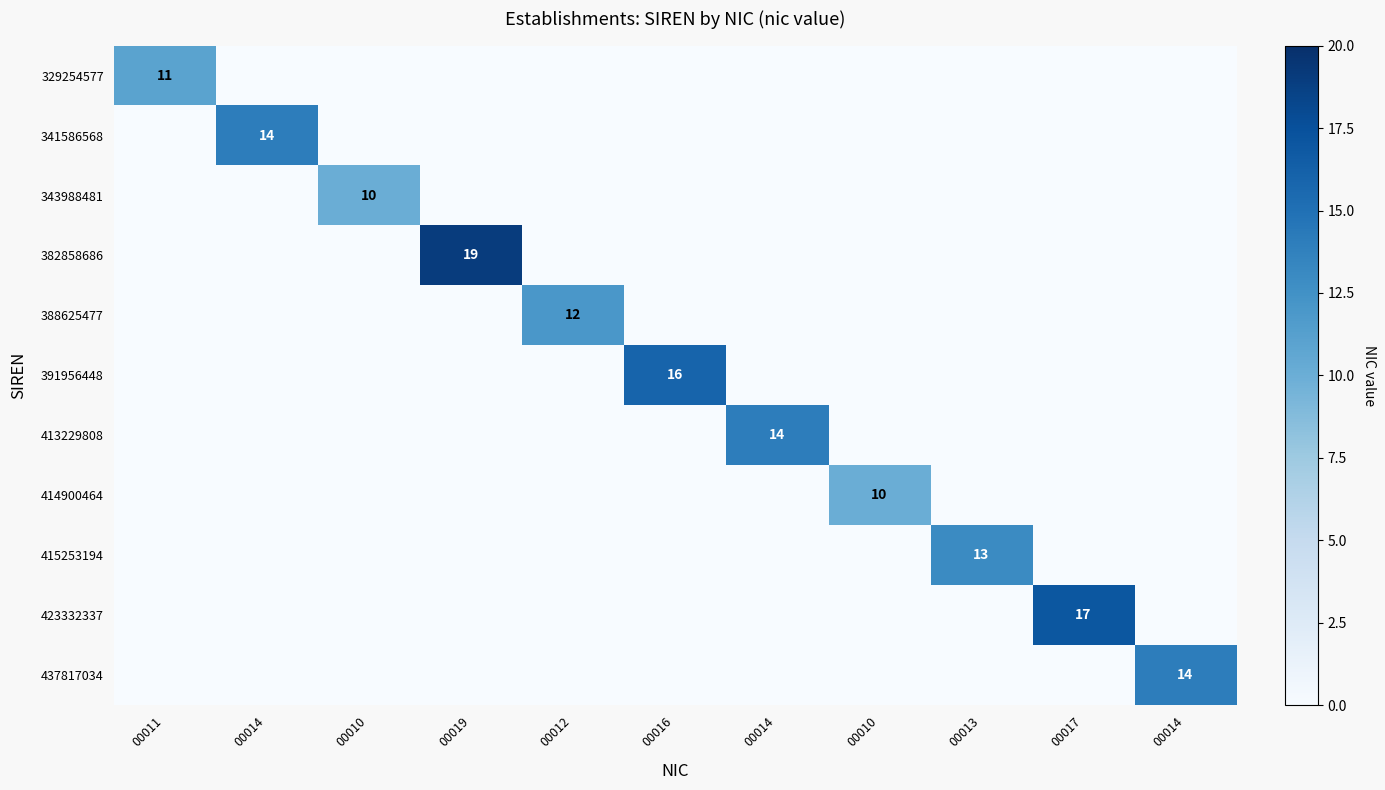

The value of 437817034 at 00014 is -6. True or false?

False